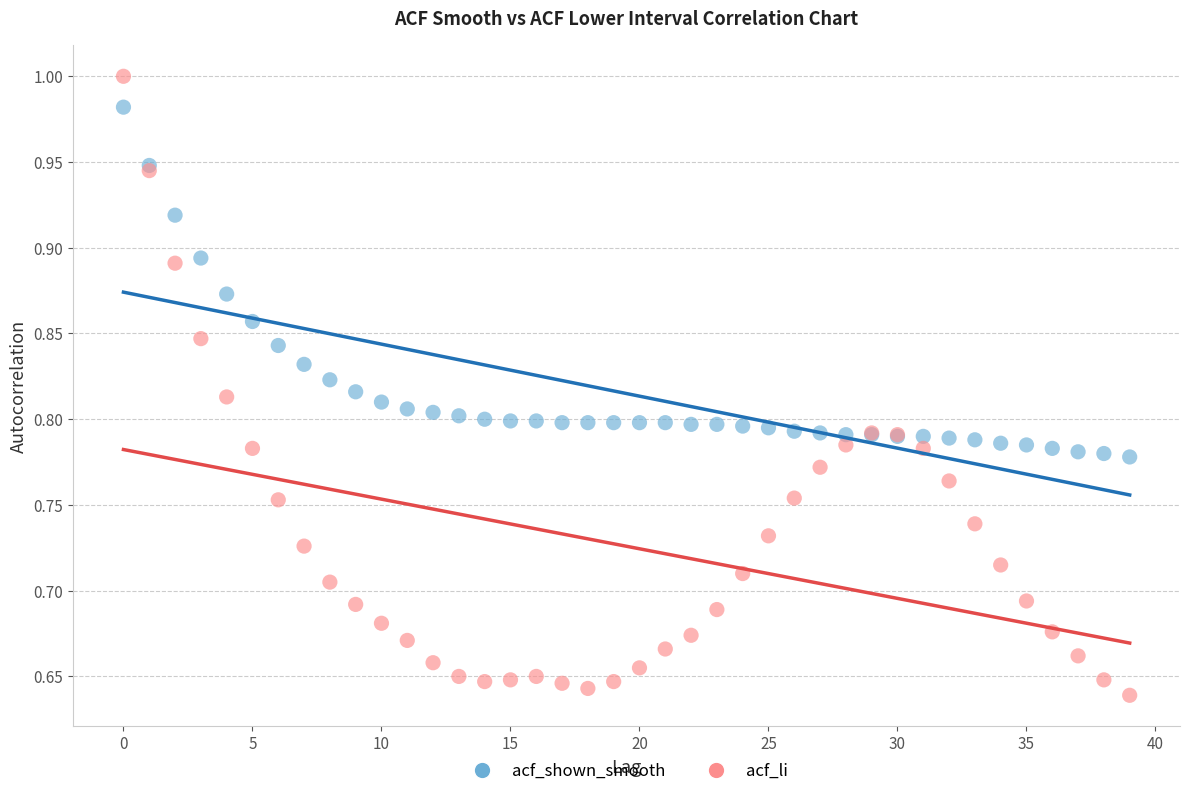

Which series contains the lowest Y value?

acf_li